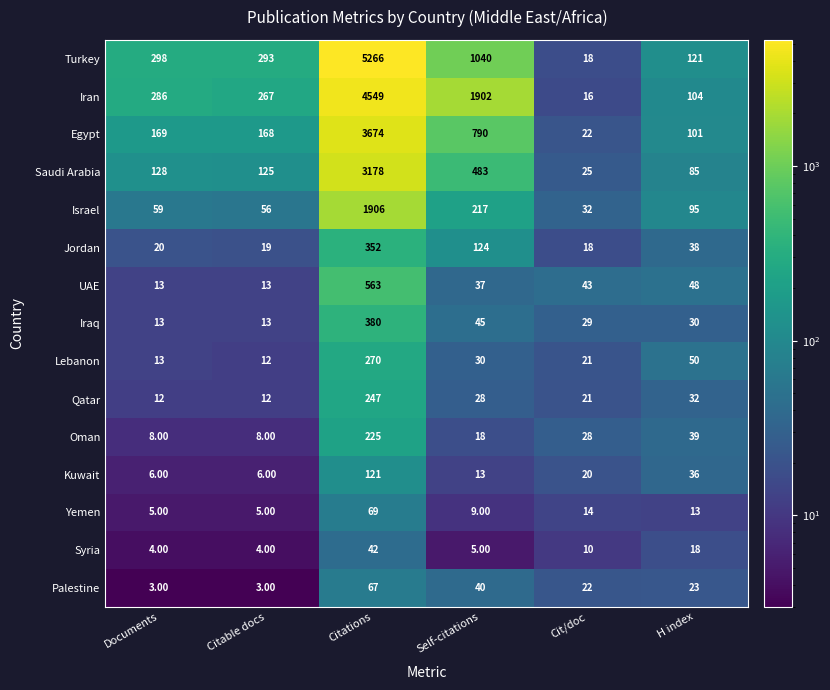

At which label is Iraq closest to 196?

Self-citations